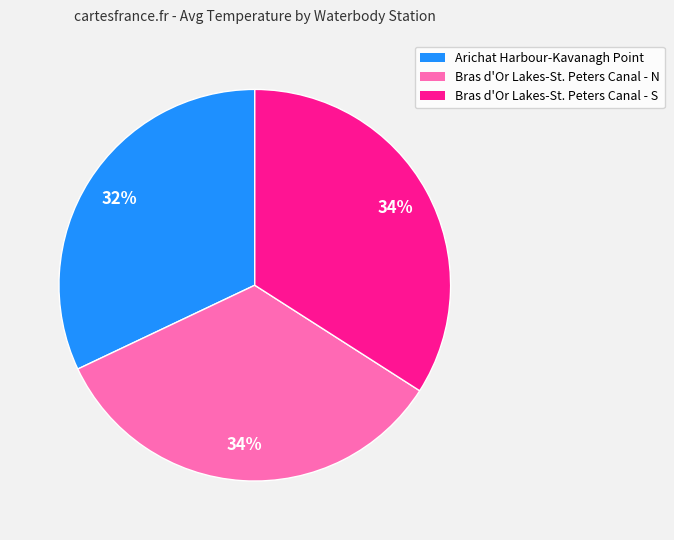

Is the sum of Bras d'Or Lakes-St. Peters Canal - S and Bras d'Or Lakes-St. Peters Canal - N greater than half?

Yes